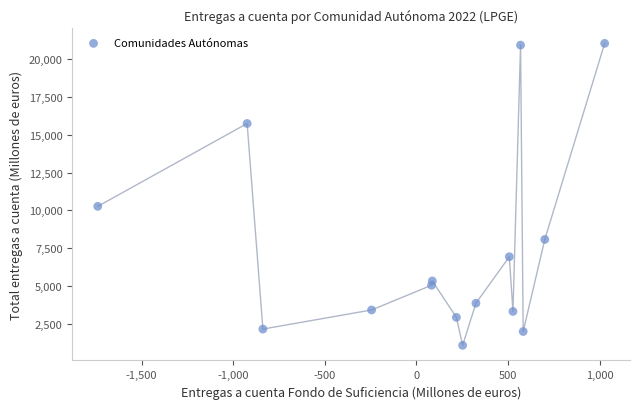

What is the range of X values (max minus min)?

2765.8